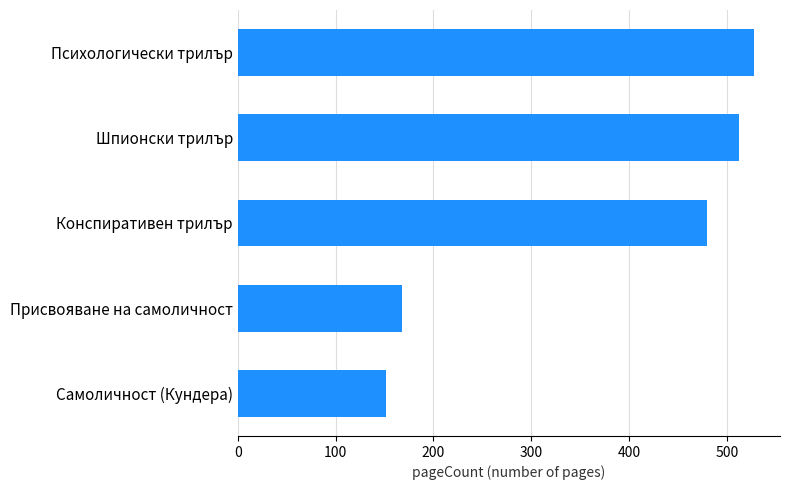

Where is the data nearest to the value 340?

Конспиративен трилър